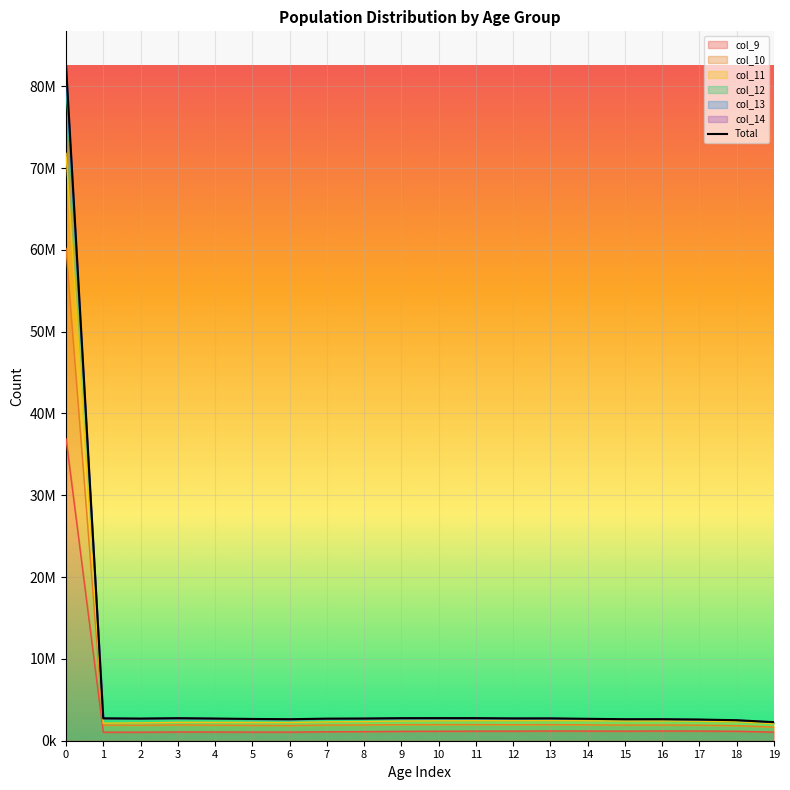

How many values in the col_9 series are below 1157563?

10